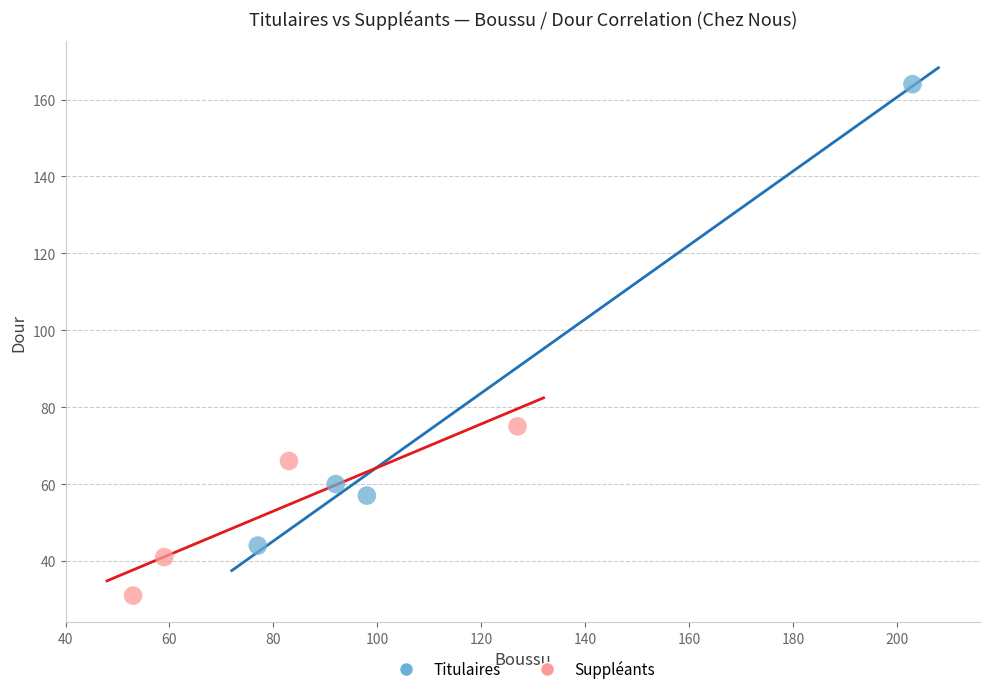

Which series has the widest spread of Y values?

Titulaires